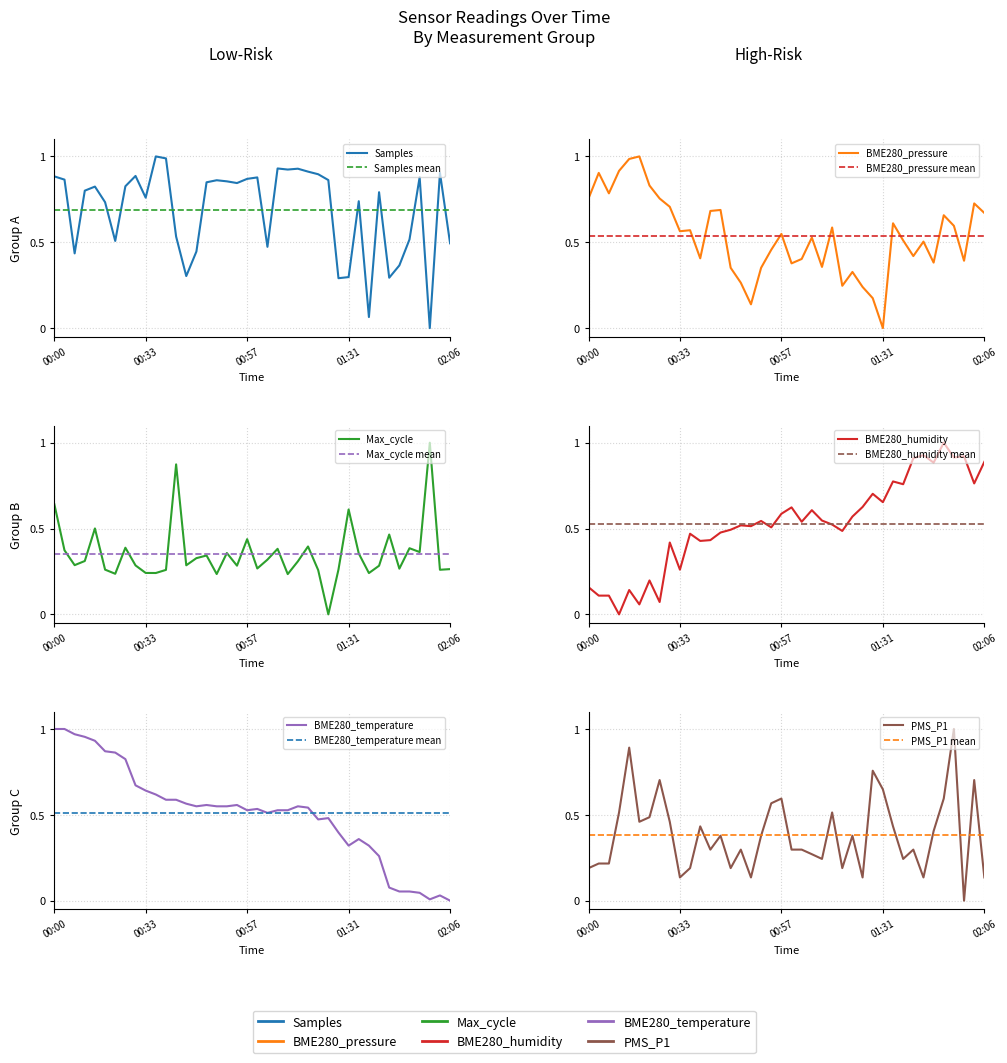

True or false: BME280_pressure and Samples intersect in this chart.

True